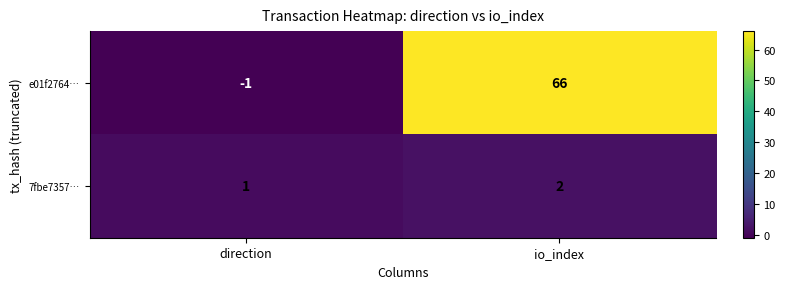

Which series has the largest total across all categories?

e01f2764…